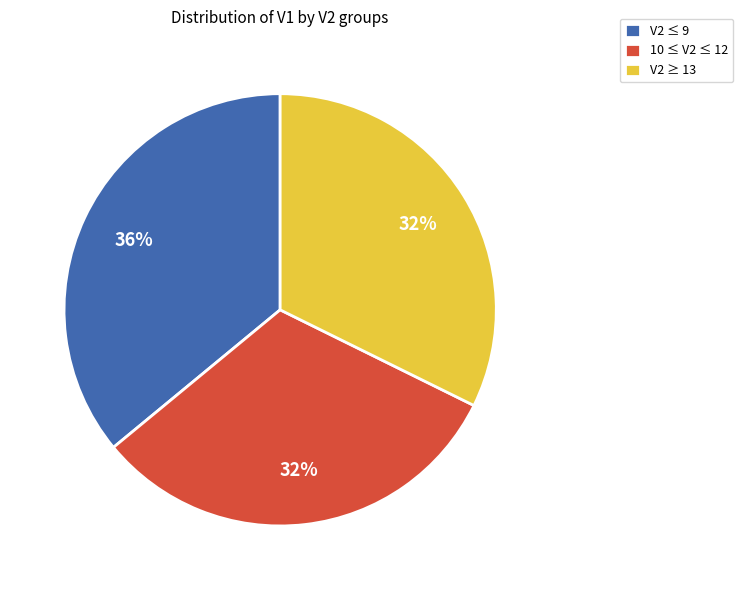

What is the largest slice in the pie chart?

V2 ≤ 9